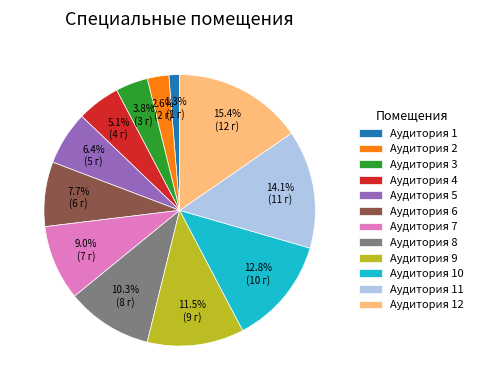

Rank the categories by value from highest to lowest.

Аудитория 12, Аудитория 11, Аудитория 10, Аудитория 9, Аудитория 8, Аудитория 7, Аудитория 6, Аудитория 5, Аудитория 4, Аудитория 3, Аудитория 2, Аудитория 1